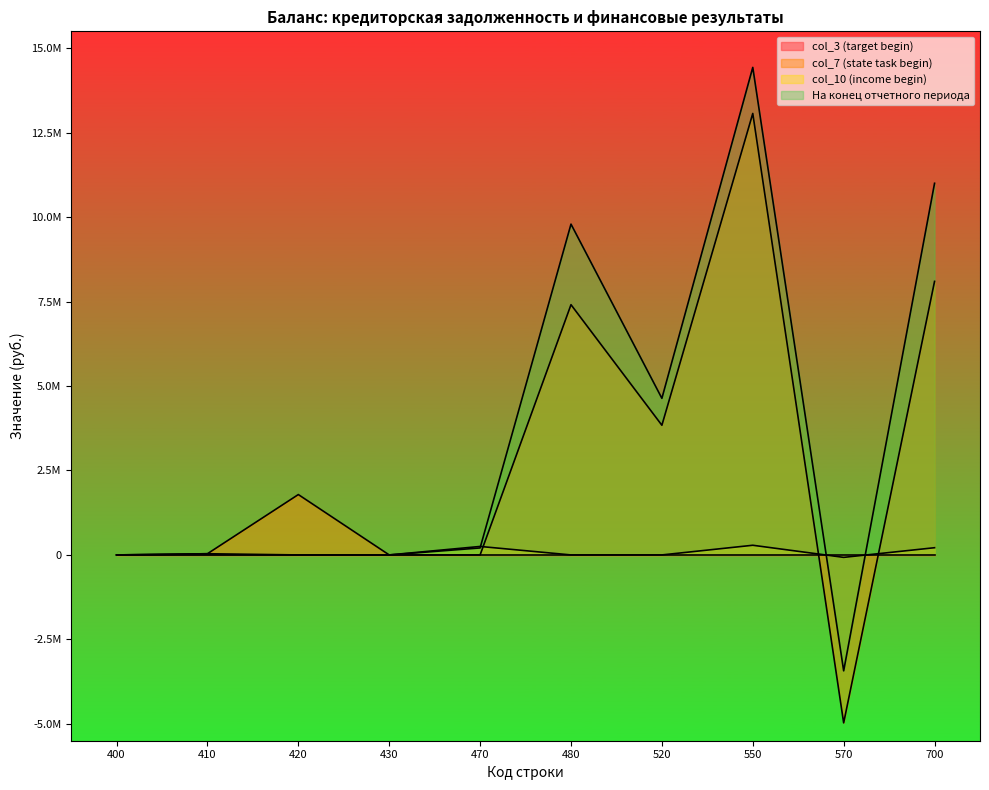

Which series has the largest total across all categories?

На конец отчетного периода